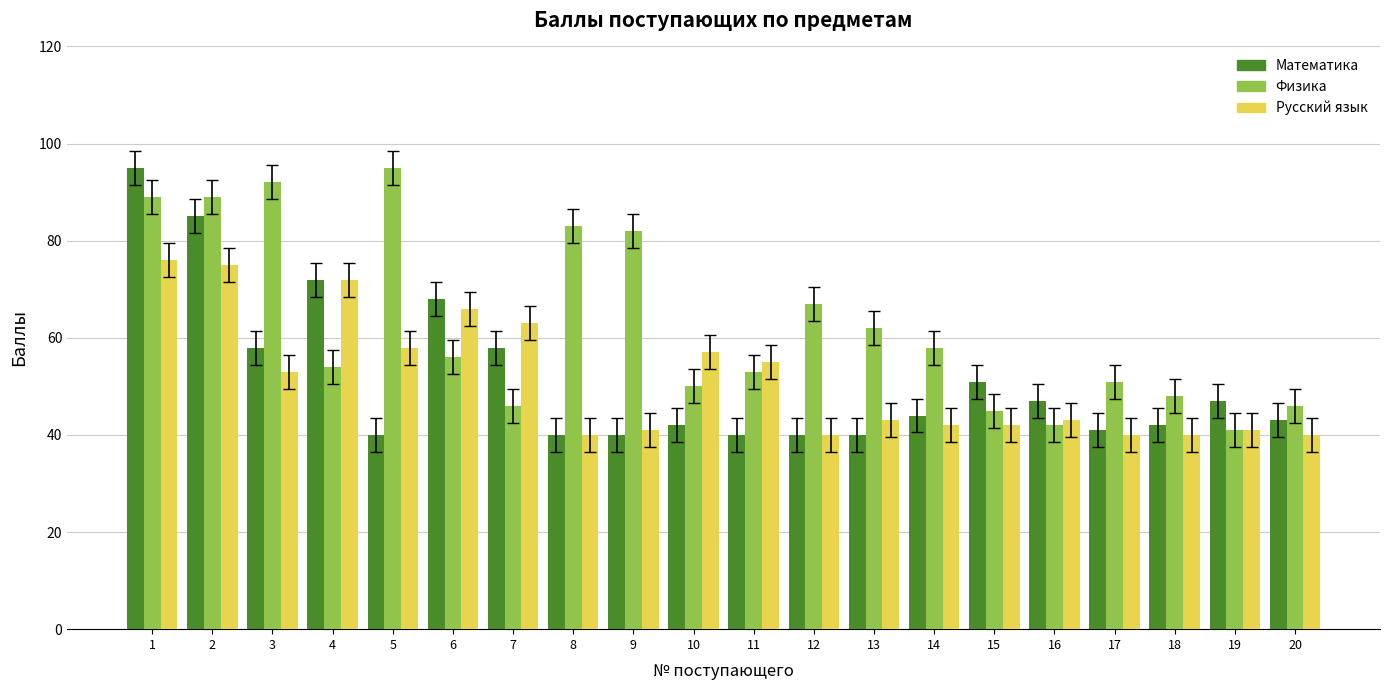

Are the bars horizontal?

No